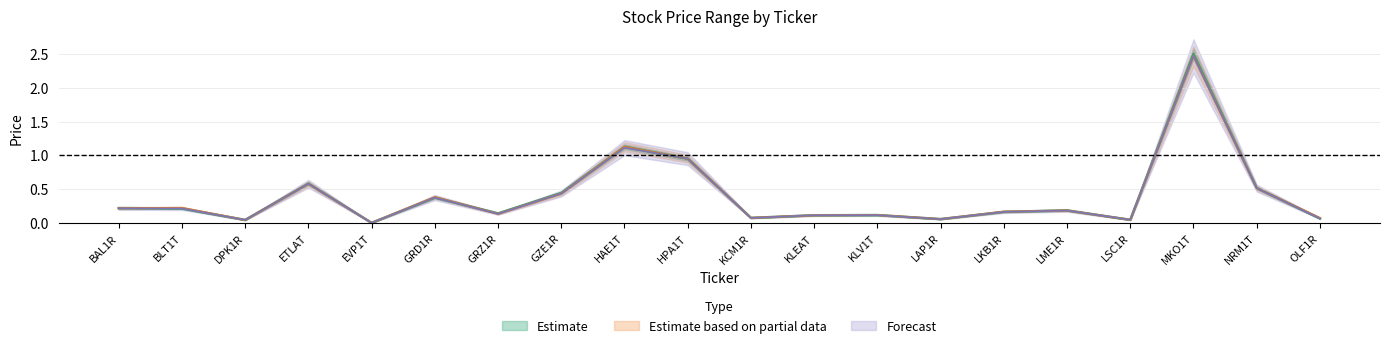

Between LME1R and LAP1R, which is larger?

LME1R